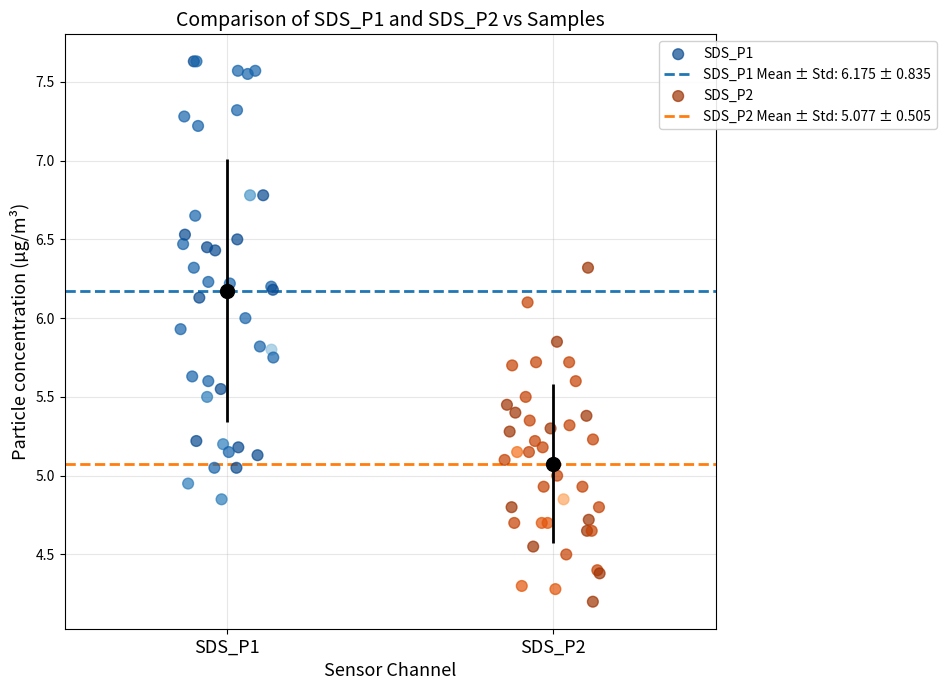

Which series has the widest spread of Y values?

SDS_P1